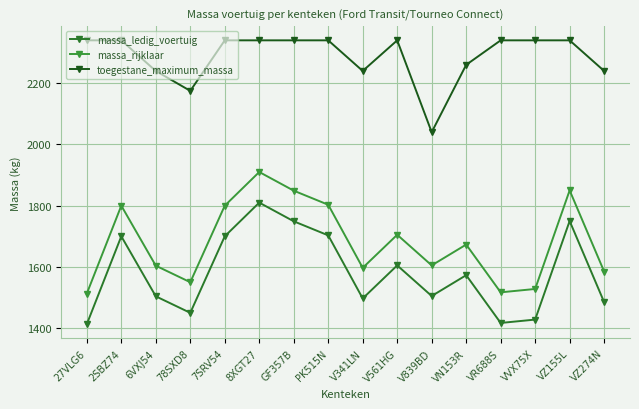

How many distinct data groups are displayed?

3